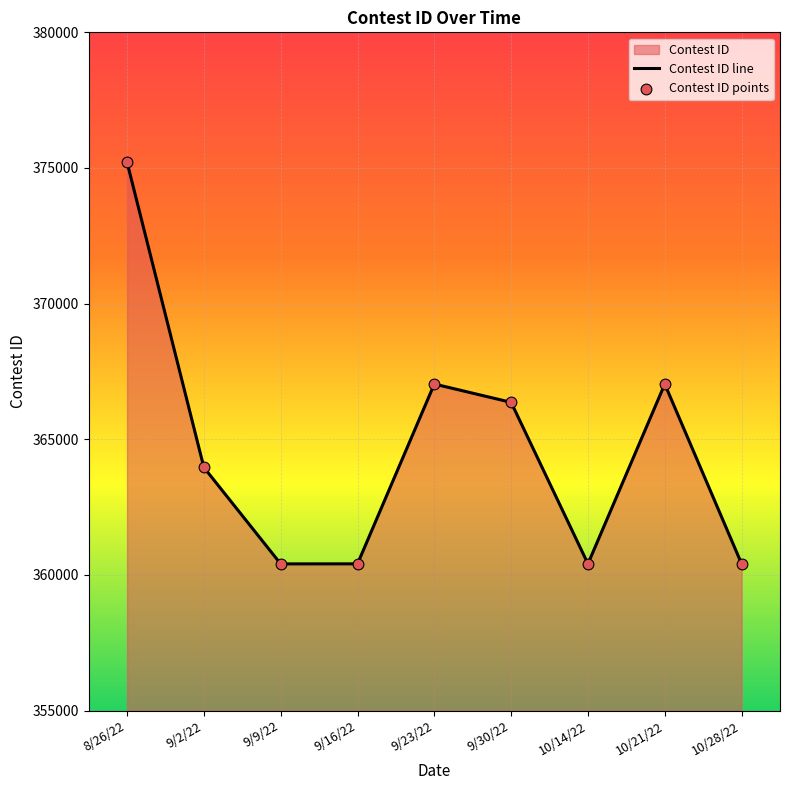

At how many categories does at least one series exceed 372969?

1